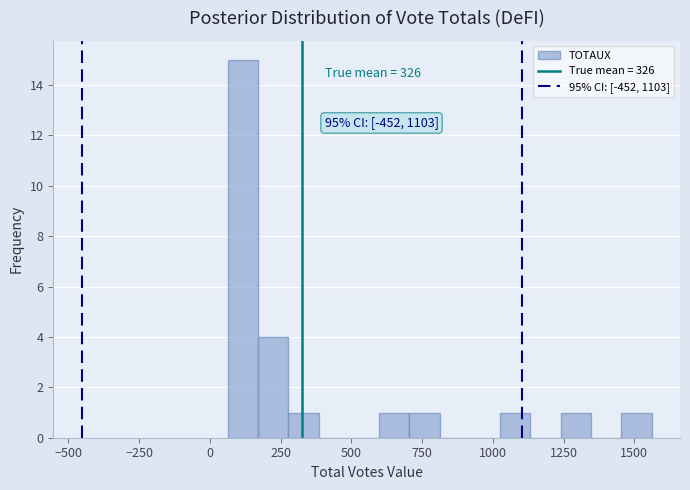

Read against the x-axis, roughly where is the centre of the tallest bar?

100